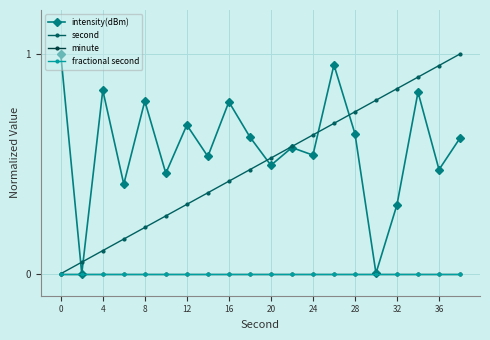

Does the chart have visible grid lines?

Yes